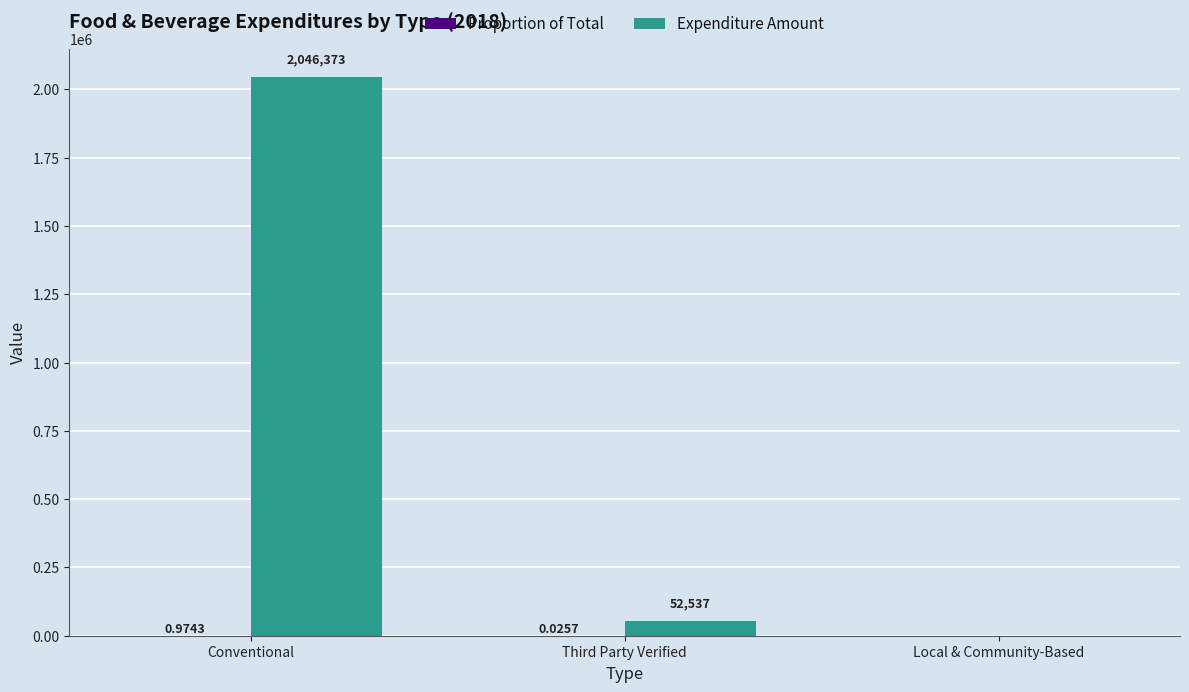

How many distinct data groups are displayed?

2